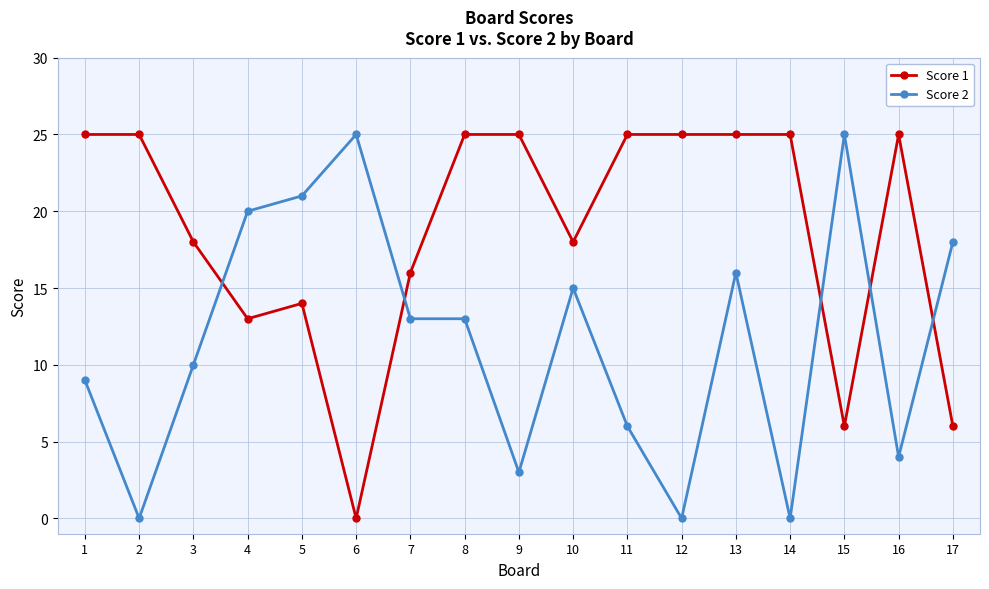

How many series are shown in this chart?

2